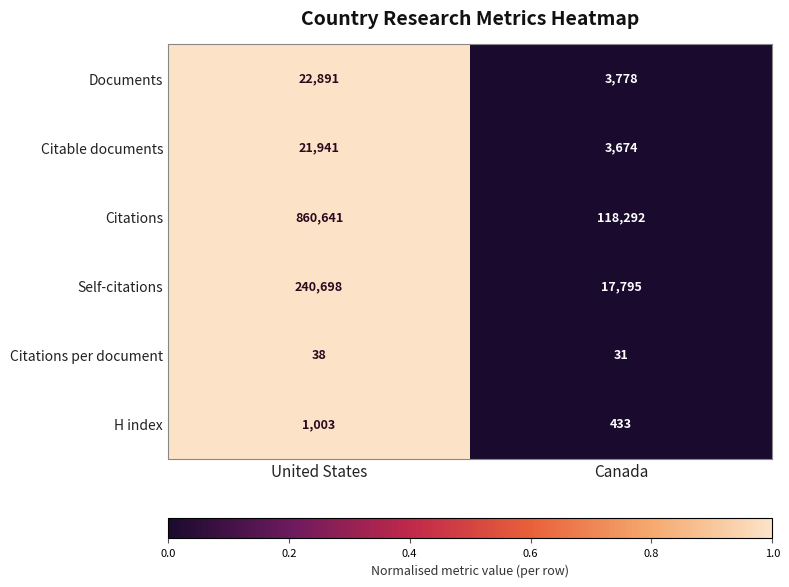

True or false: Citations has a value of 394802 at United States.

False